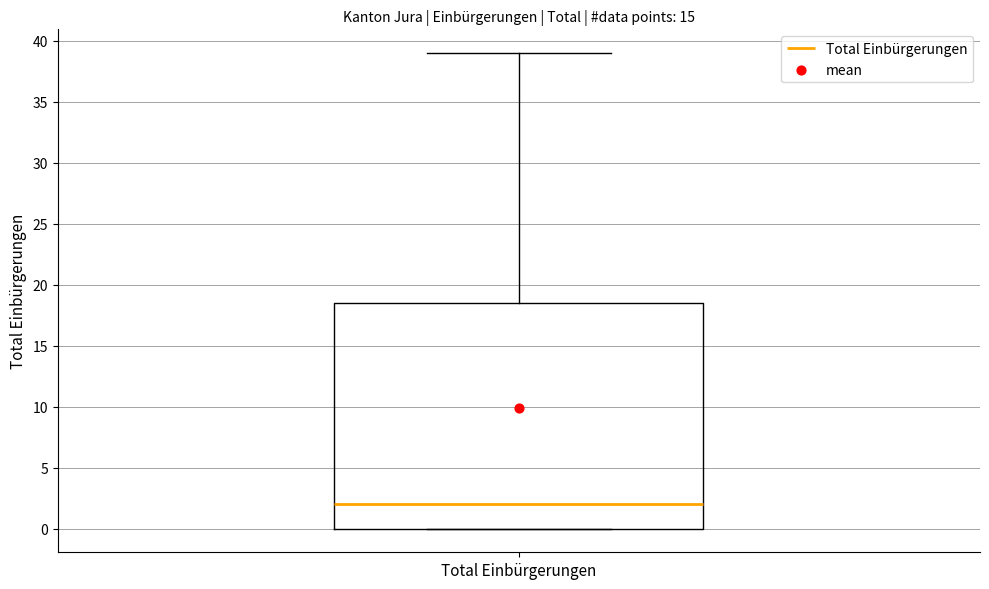

Read this box plot against the y-axis: the position of the median line, the range covered by the box, and the ends of both whiskers. The values are not printed on the chart, so give them approximately, as read against the axis.

median 2.0, box 0.0 to 18.5, whiskers 0.0 to 39.0